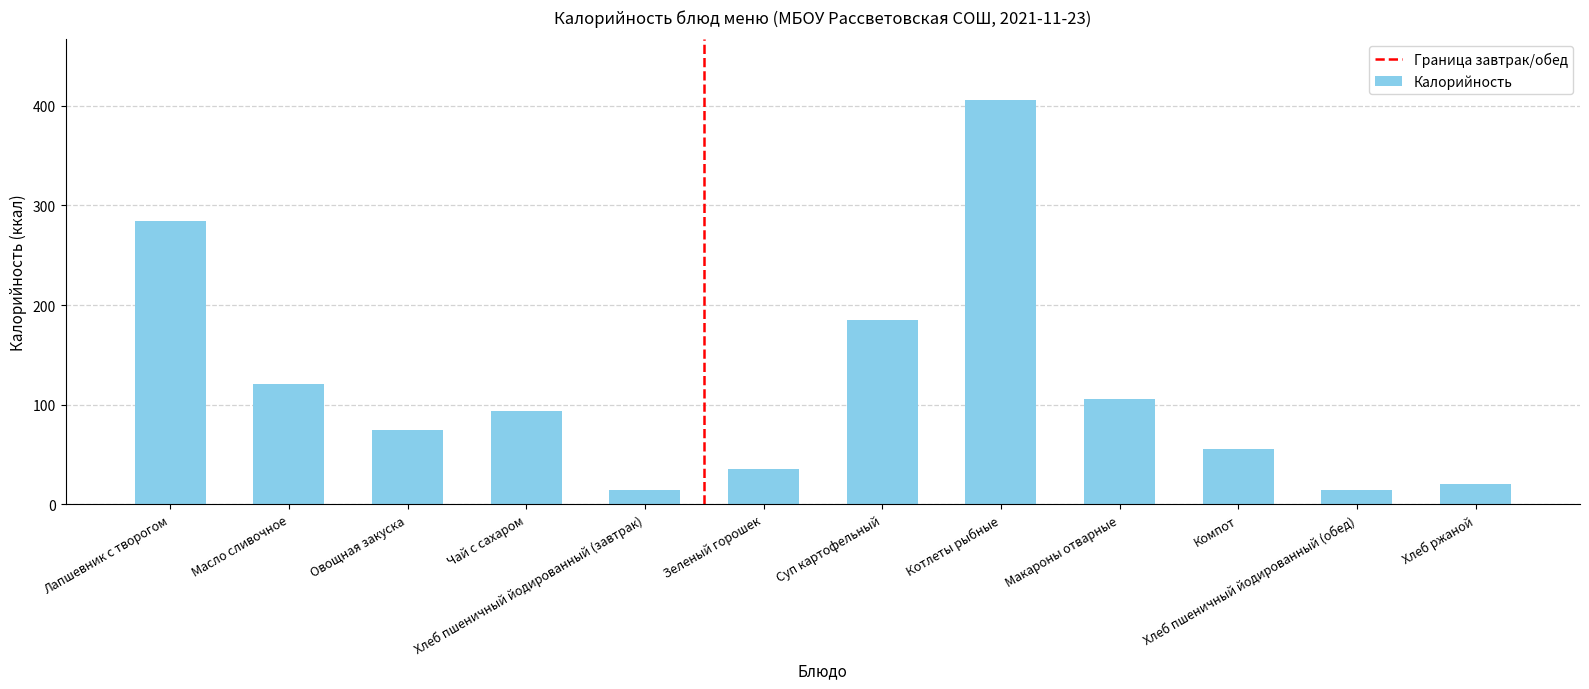

What is the label of the 2nd bar from the left?

Масло сливочное